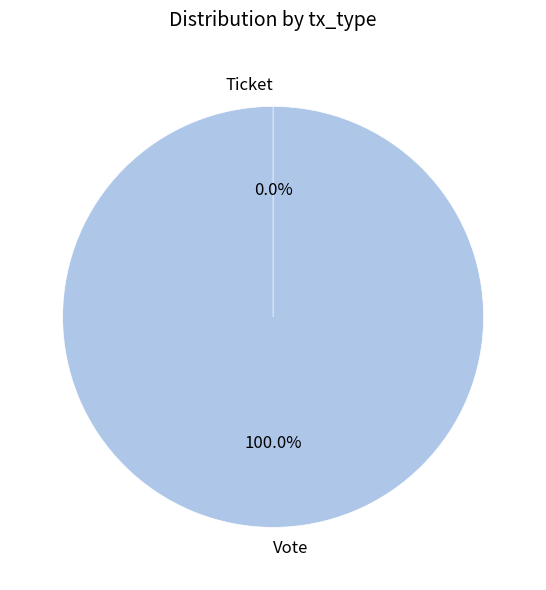

To the nearest percent, what portion does Vote represent?

100%